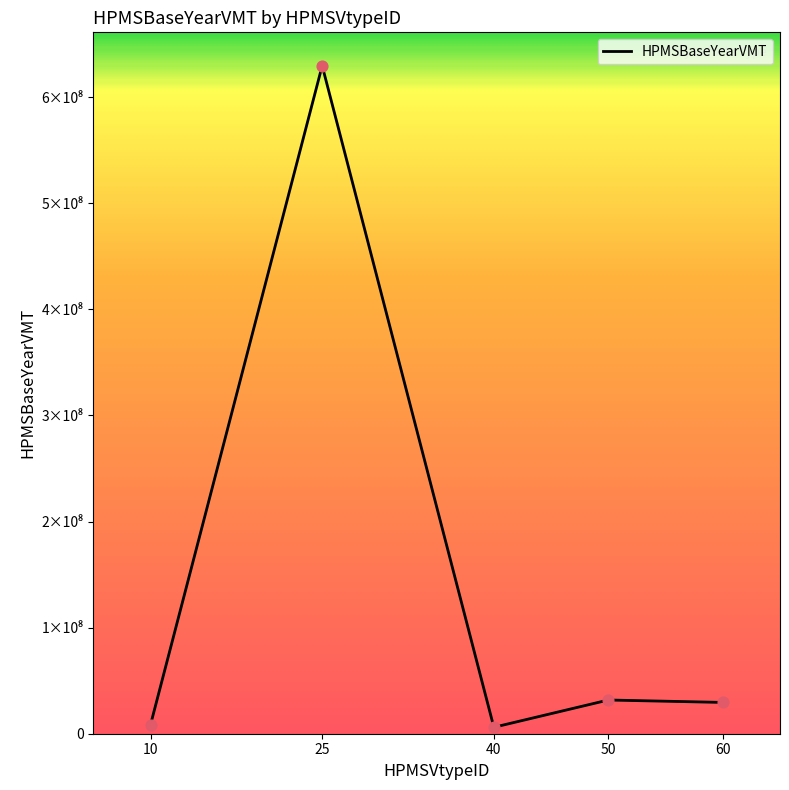

What is the change in value from 25 to 60?

-600160559.7